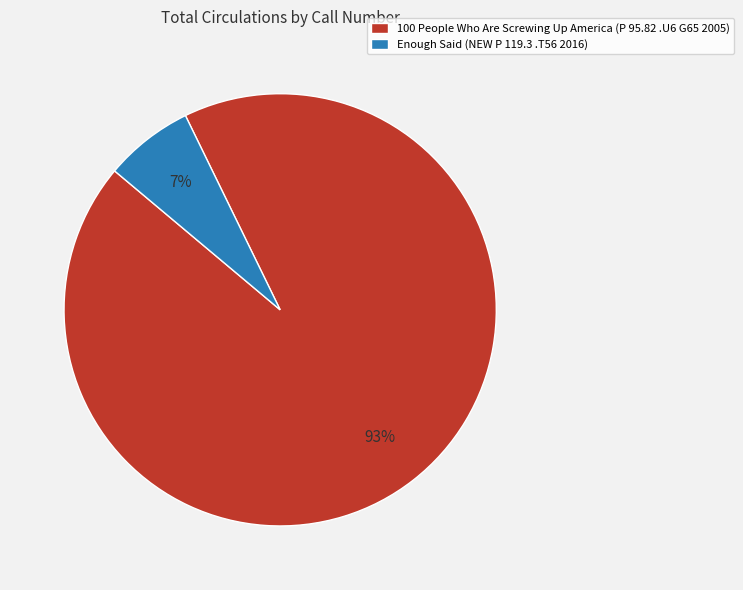

What is the smallest slice in the pie chart?

Enough Said (NEW P 119.3 .T56 2016)